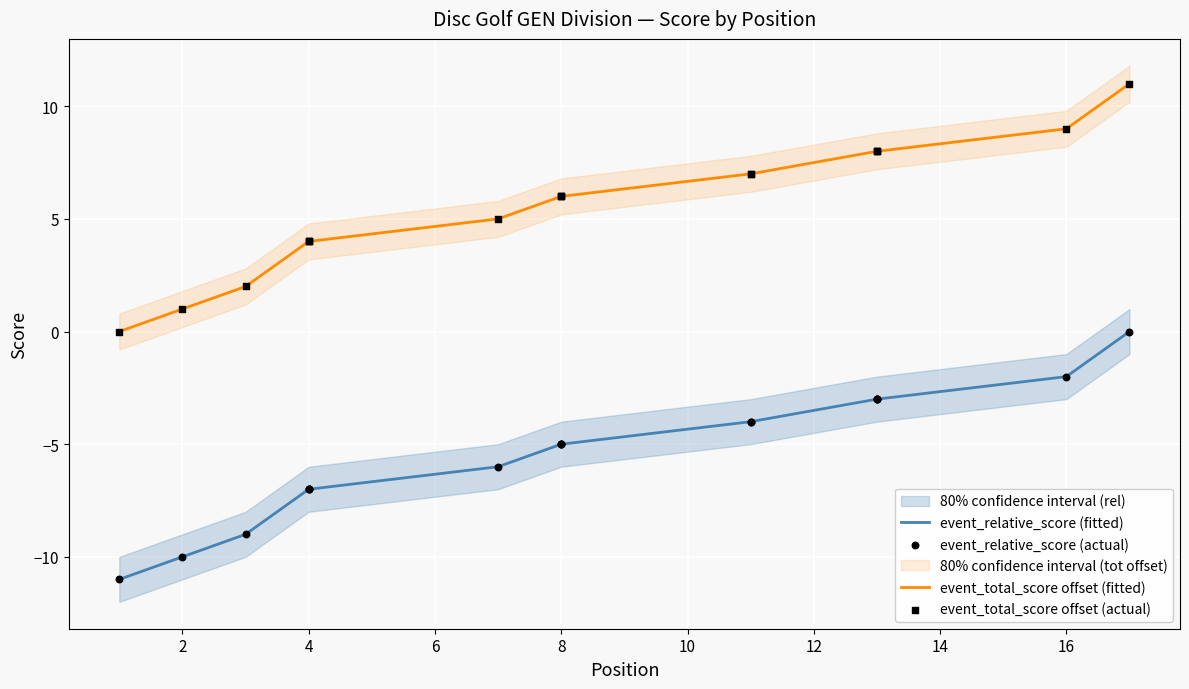

Which series has the largest total across all categories?

event_total_score offset (fitted)